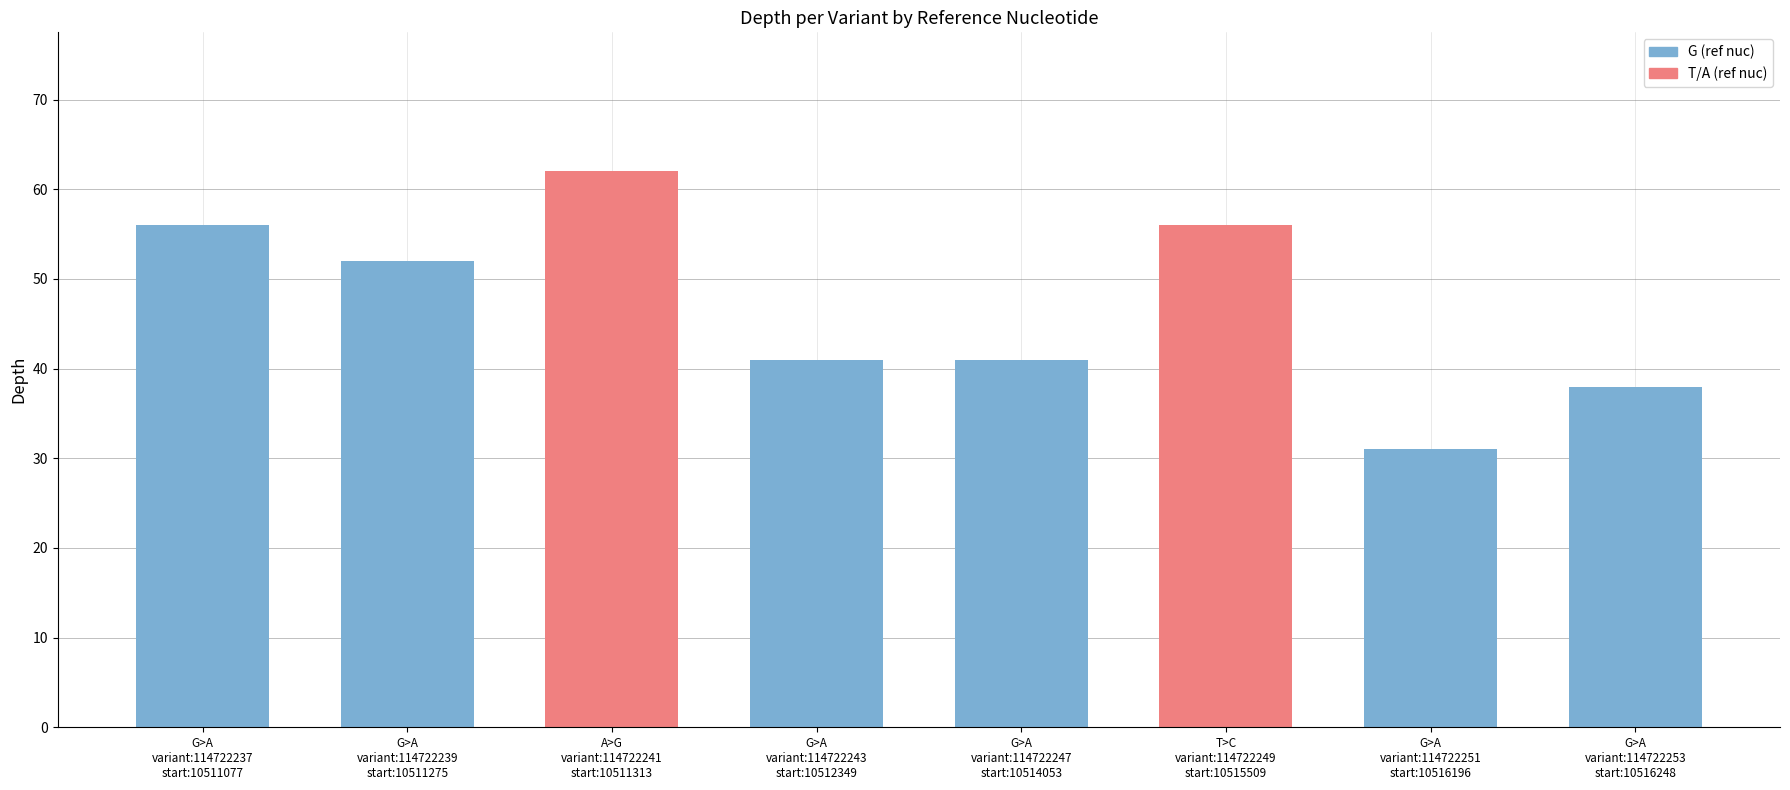

Is it true that the value at A>G
variant:114722241
start:10511313 is 62?

True